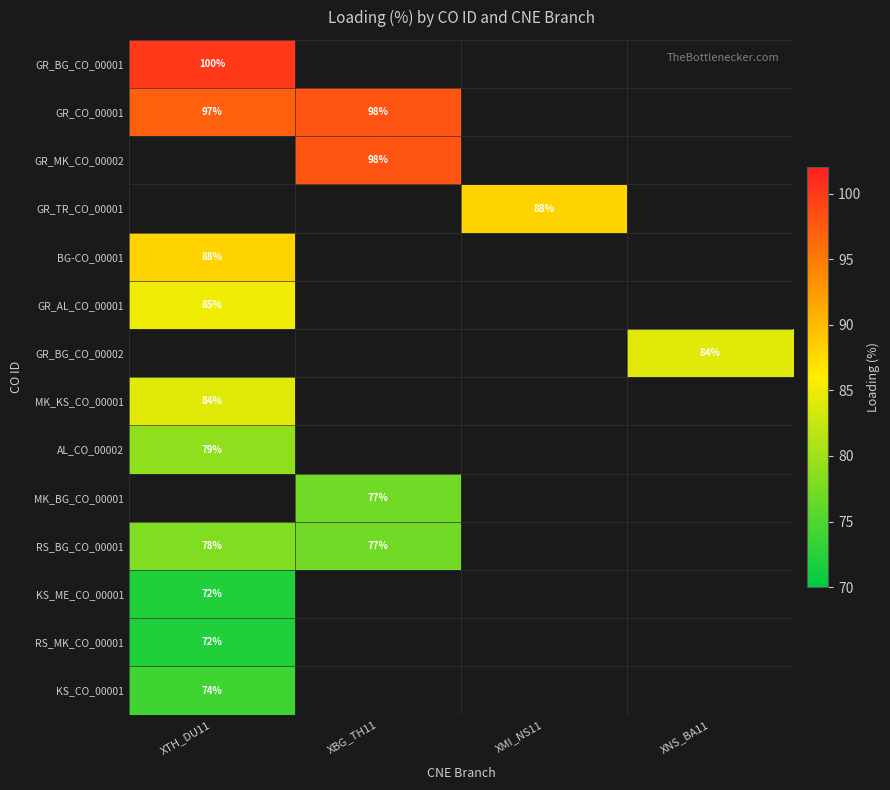

The RS_MK_CO_00001 series shows 72 at XTH_DU11. True or false?

True